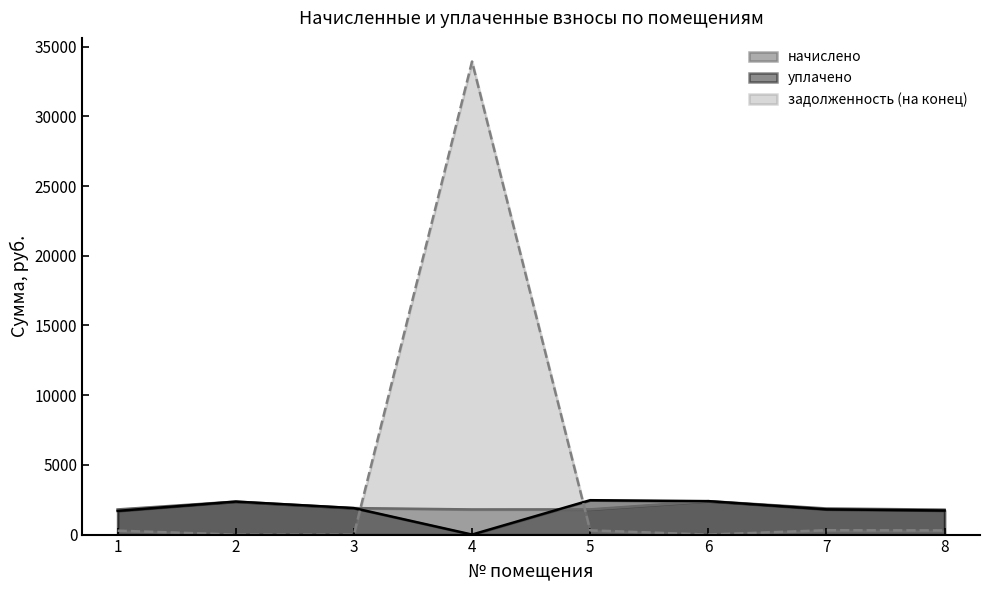

Reading left to right, list all the values displayed in this chart.

начислено: 1803.4	2366.0	1900.3	1803.4	1807.1	2399.5	1874.2	1788.5
уплачено: 1700.0	2366.0	1900.3	0.0	2466.3	2399.5	1810.8	1728.0
задолженность (на конец): 280.6	0.0	0.0	33932.4	301.2	0.0	312.4	298.1